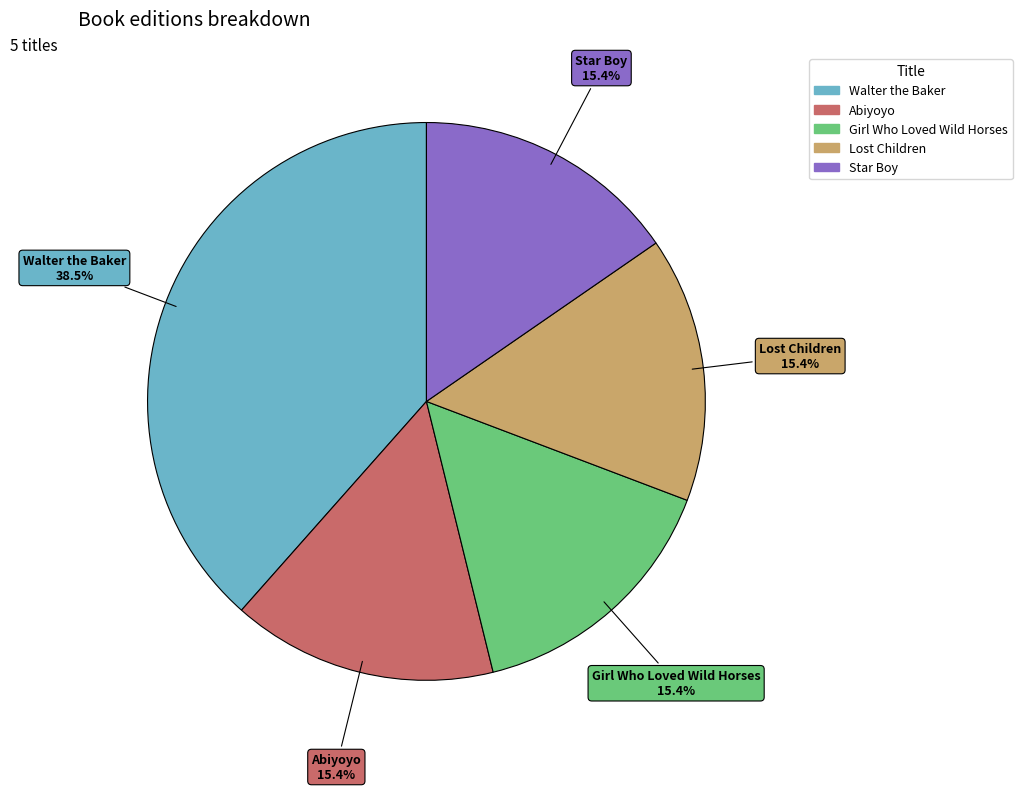

The Abiyoyo slice represents 15% of the pie. True or false?

True